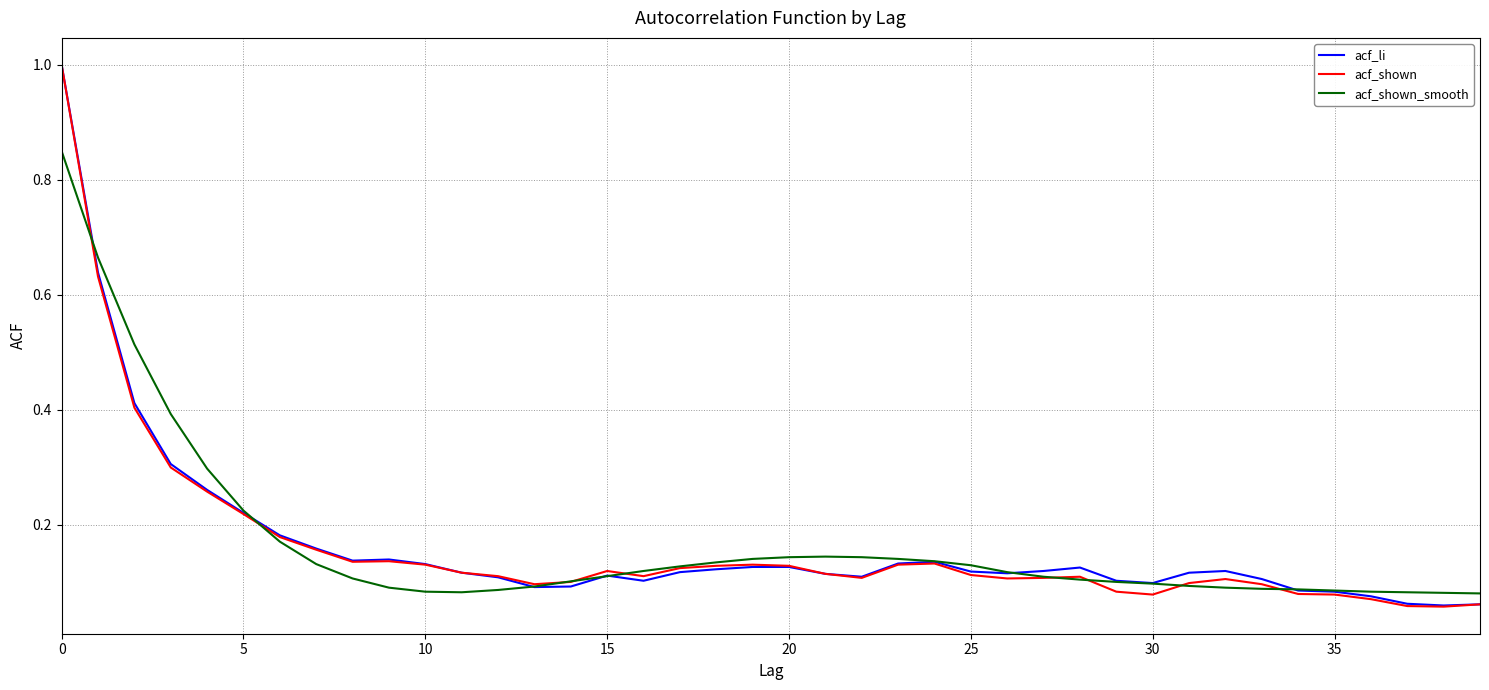

What are all the series names shown in the legend?

acf_li, acf_shown, acf_shown_smooth